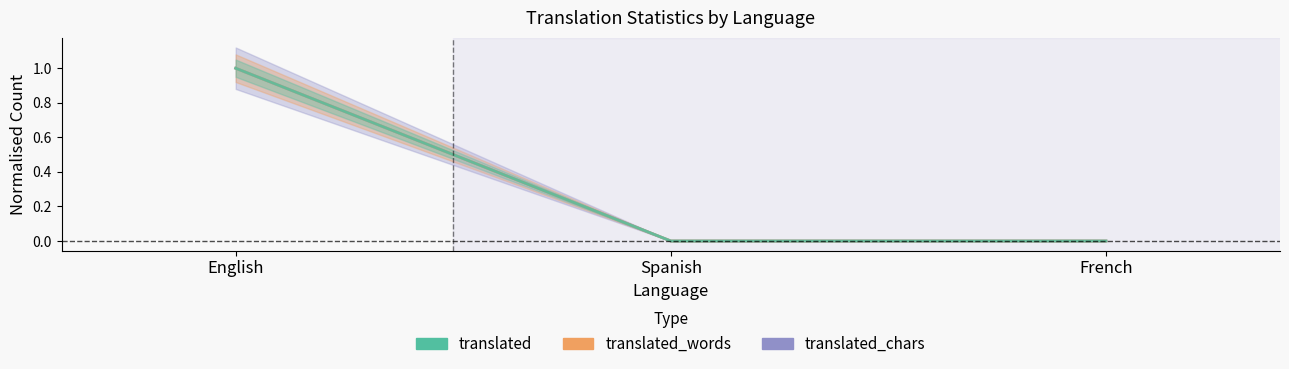

Does the chart have visible grid lines?

No